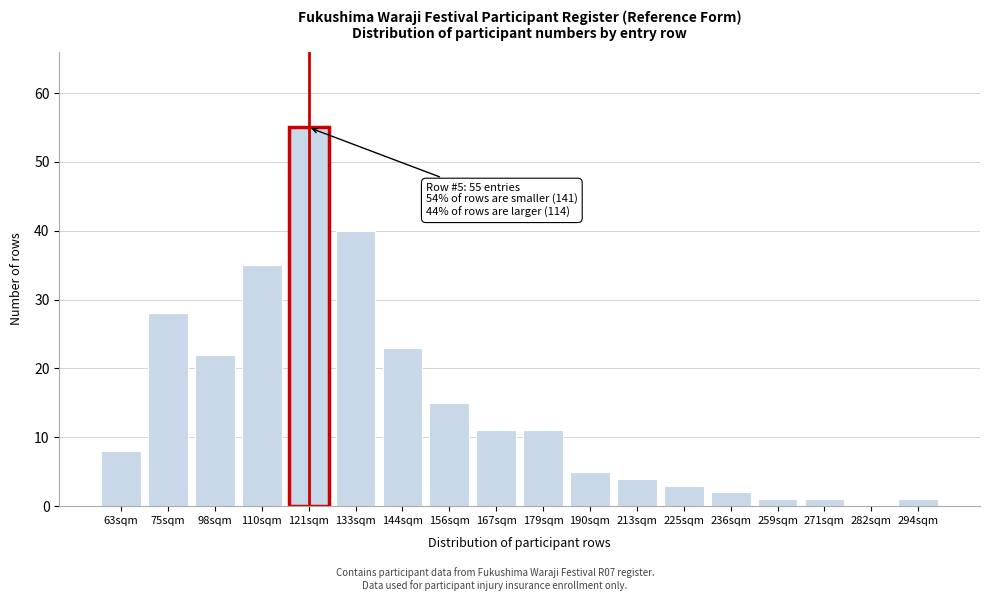

Reading left to right, what are all the values shown in this chart?

63sqm=8	75sqm=28	98sqm=22	110sqm=35	121sqm=55	133sqm=40	144sqm=23	156sqm=15	167sqm=11	179sqm=11	190sqm=5	213sqm=4	225sqm=3	236sqm=2	259sqm=1	271sqm=1	282sqm=0	294sqm=1